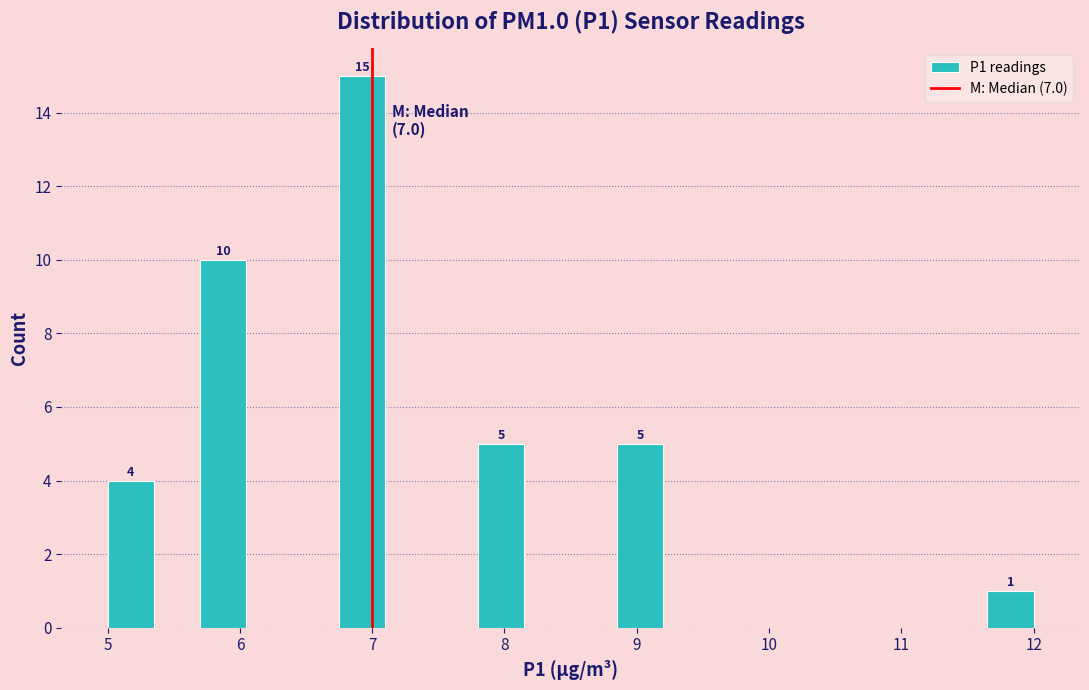

Read against the x-axis, roughly where is the centre of the tallest bar?

6.9